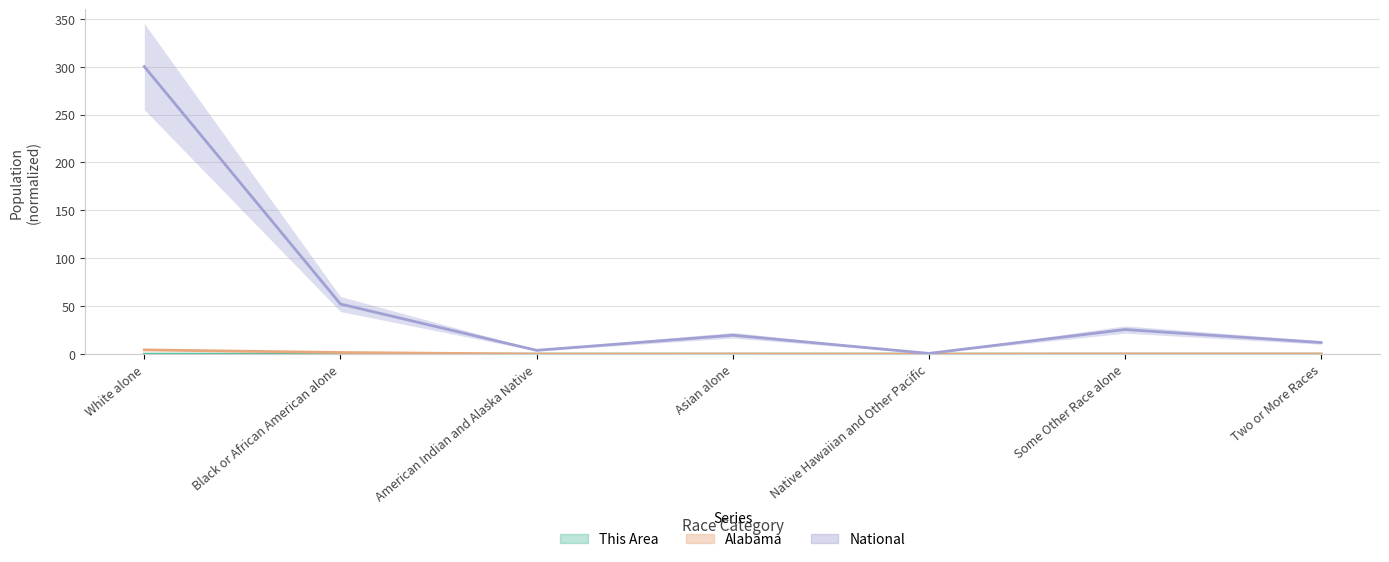

Which series changed the most between White alone and Black or African American alone?

National